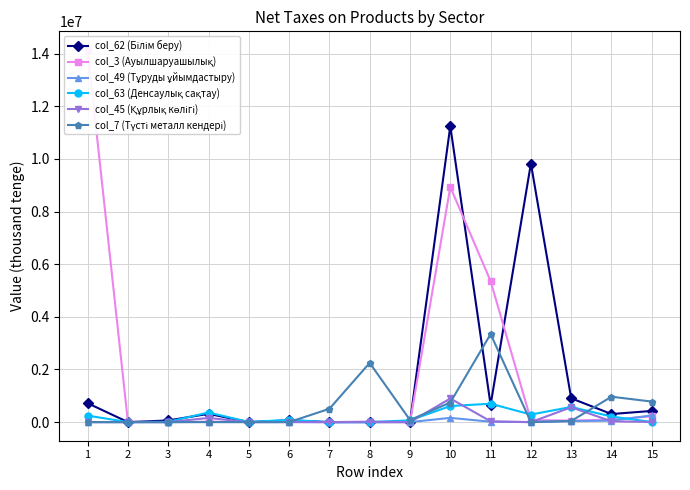

Which series has the largest range (max minus min)?

col_3 (Ауылшаруашылық)